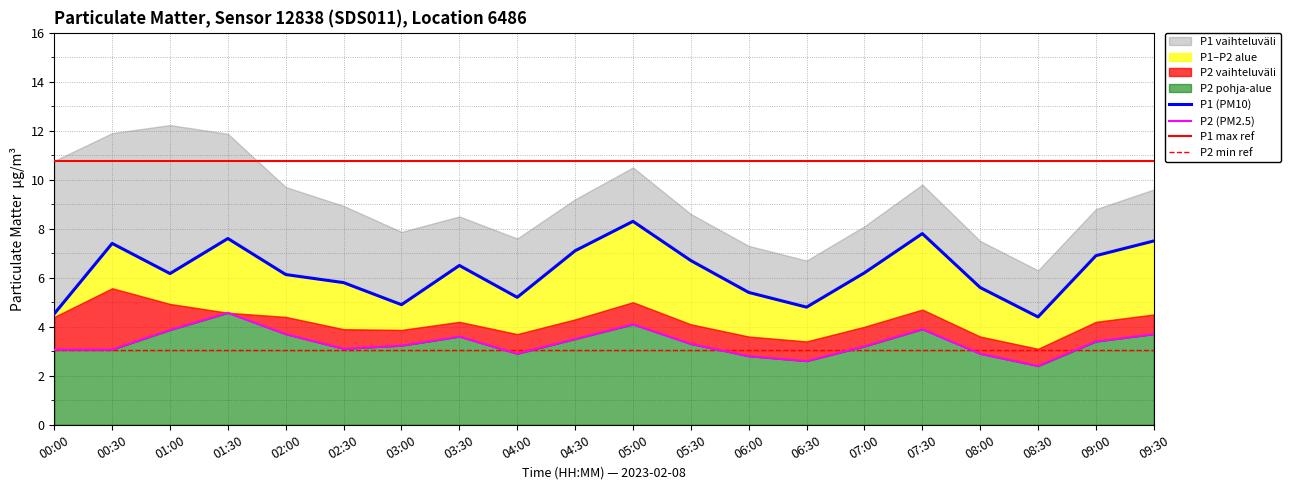

The value of P2 at 07:30 is 3.9. True or false?

True